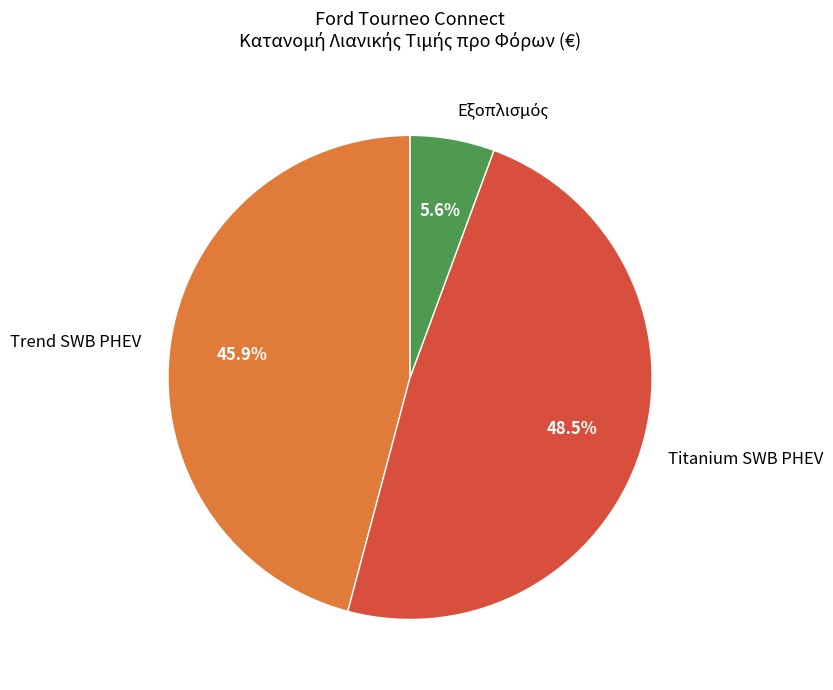

Count the number of slices in the pie.

3